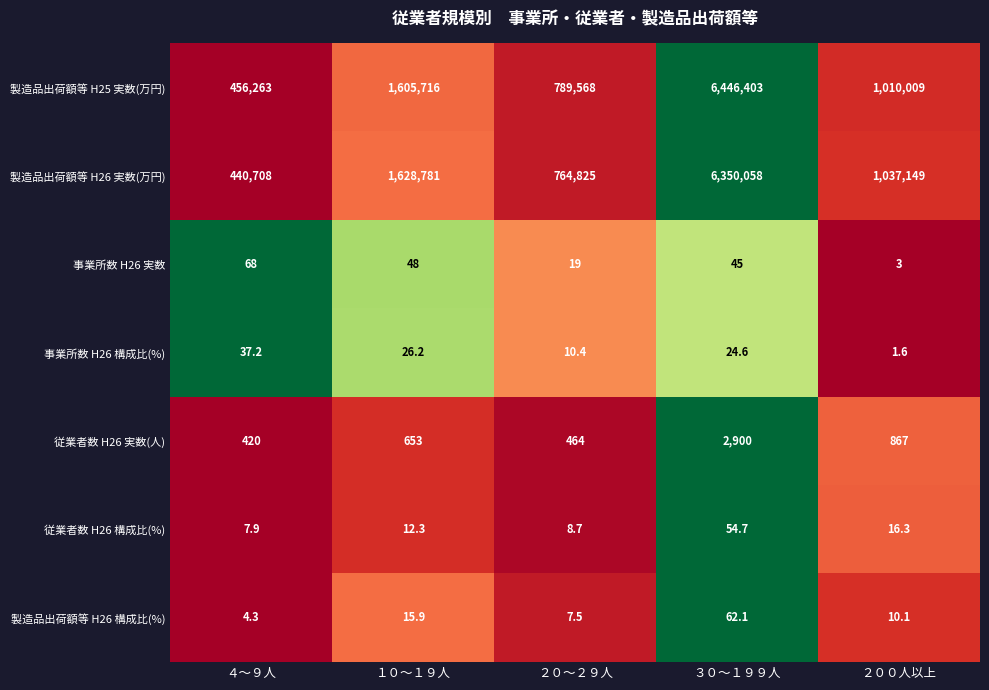

Which label corresponds to the largest value in the chart?

３０～１９９人